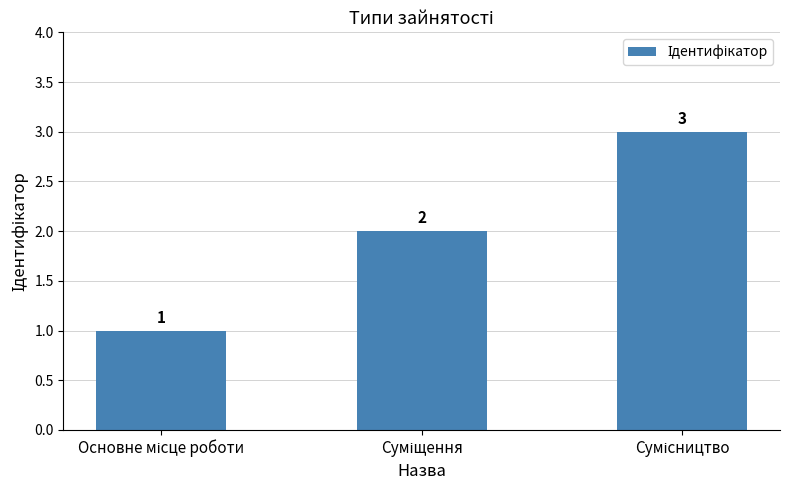

What is the maximum value shown in the chart?

3